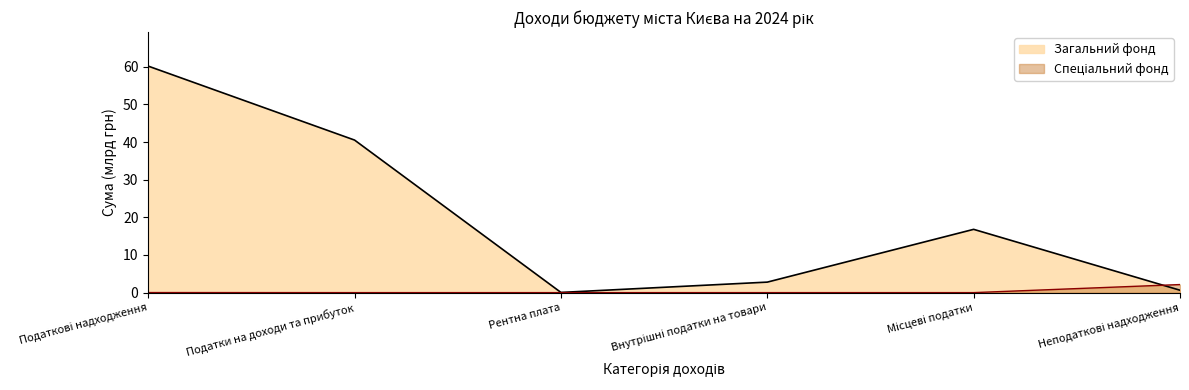

How many series are shown in this chart?

2